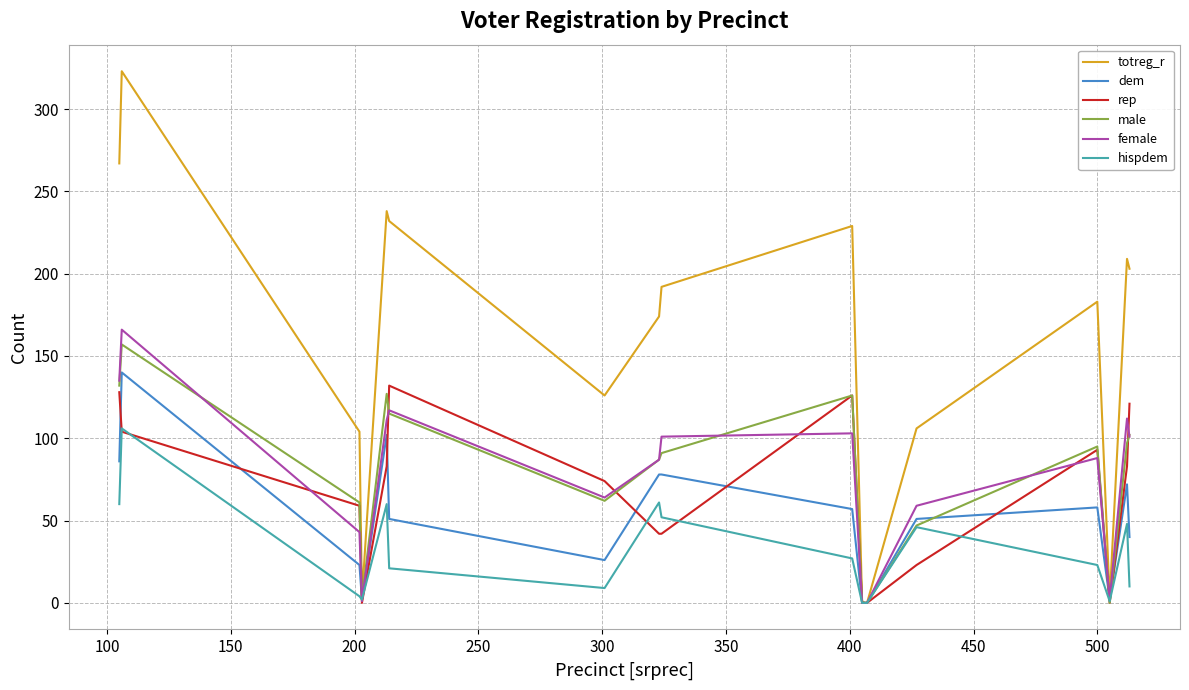

What is the maximum value for hispdem?

106